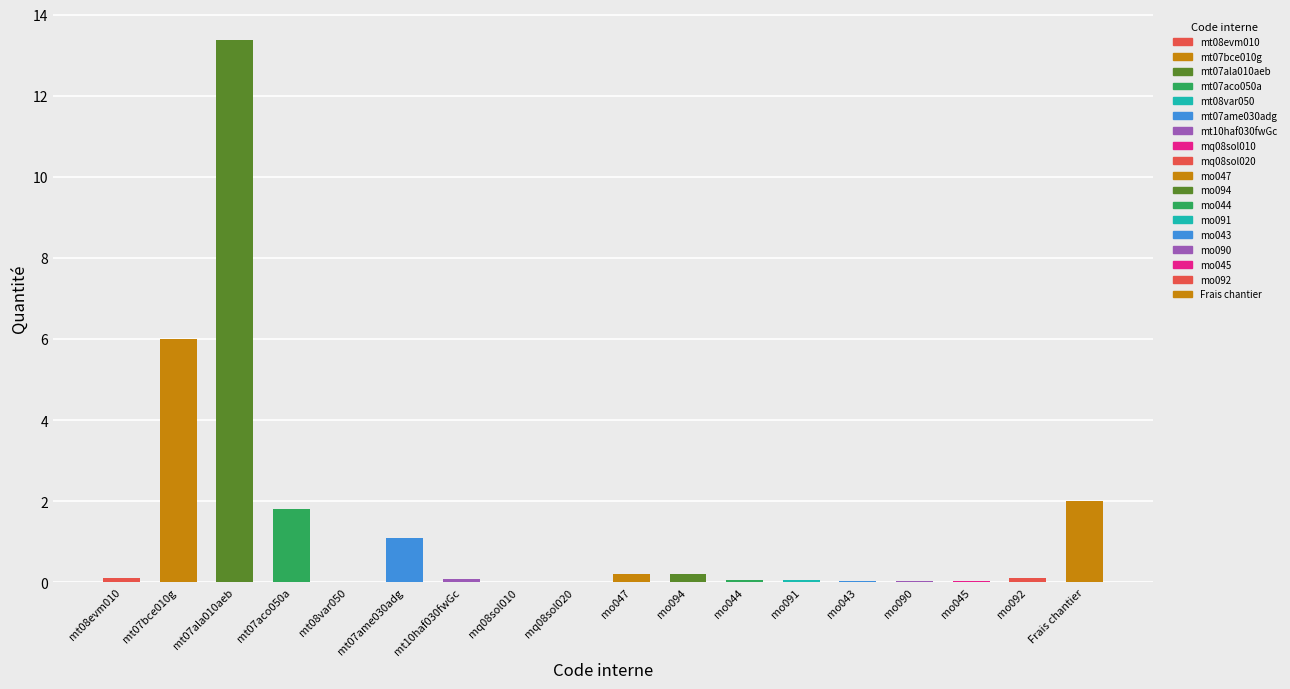

Reading left to right, transcribe all the data shown in this chart.

0.1	6.0	13.4	1.8	0.0	1.1	0.1	0.0	0.0	0.2	0.2	0.1	0.1	0.0	0.0	0.0	0.1	2.0